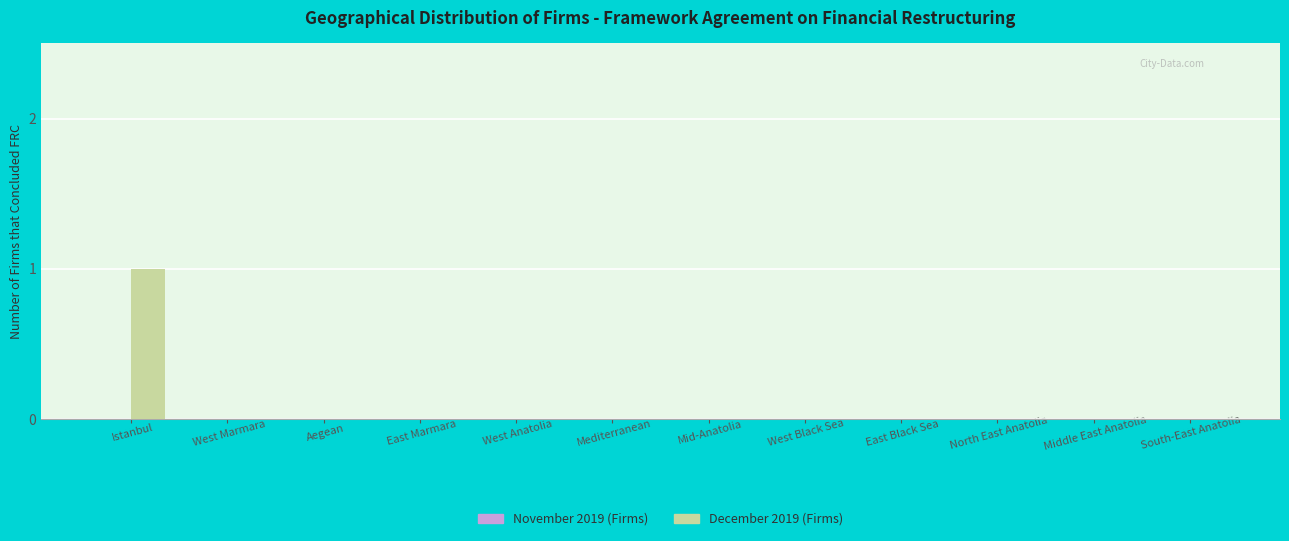

Which category has the highest value across all series?

Istanbul